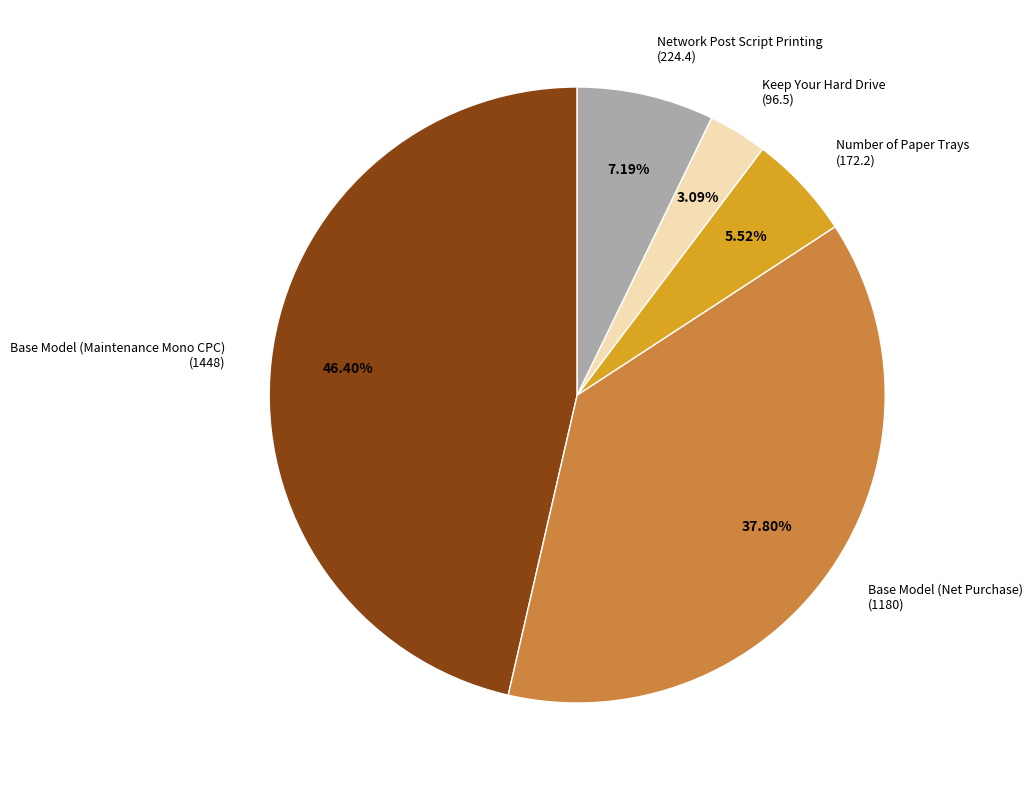

Which has a higher value, Base Model (Maintenance Mono CPC) or Base Model (Net Purchase)?

Base Model (Maintenance Mono CPC)